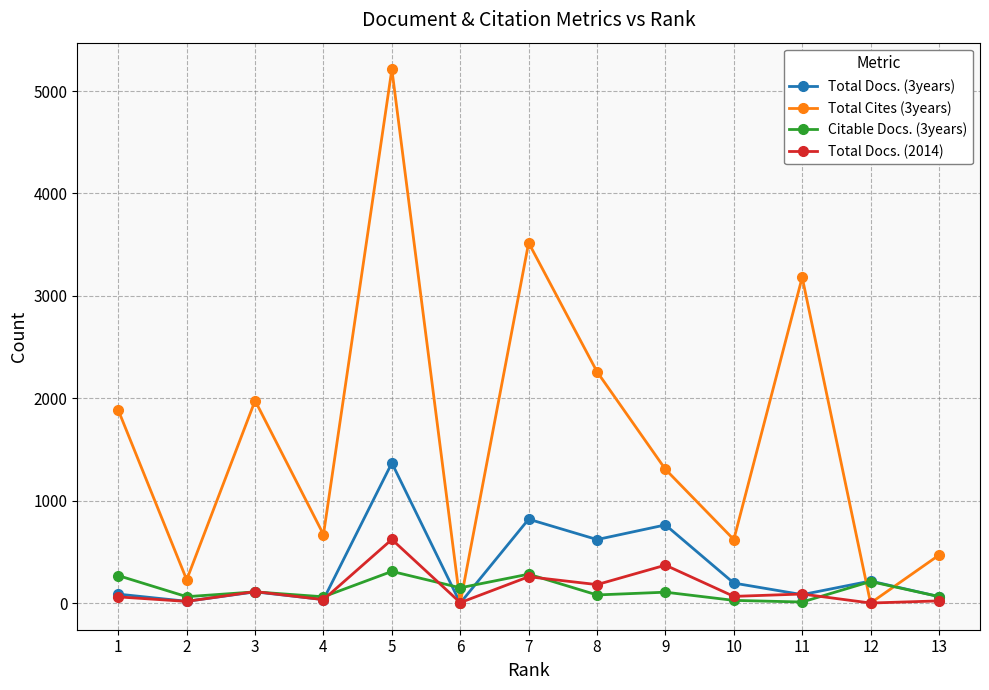

What is the approximate value of Total Docs. (2014) at 4?

33